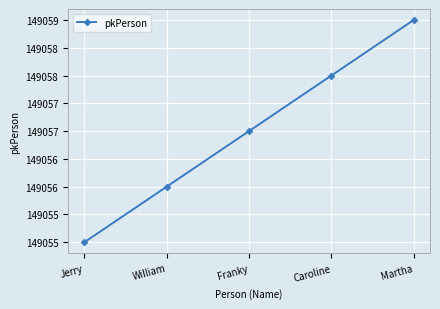

Does the chart have visible grid lines?

Yes